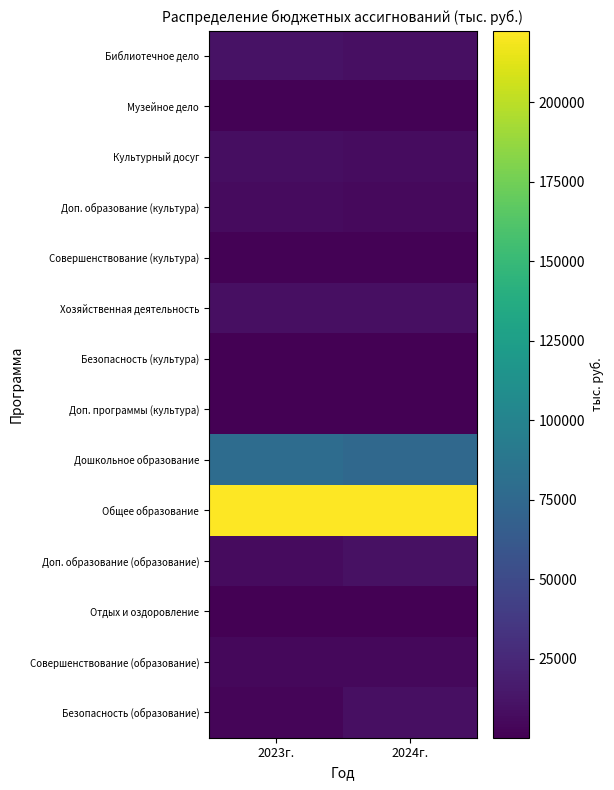

Count the number of data series in this chart.

14